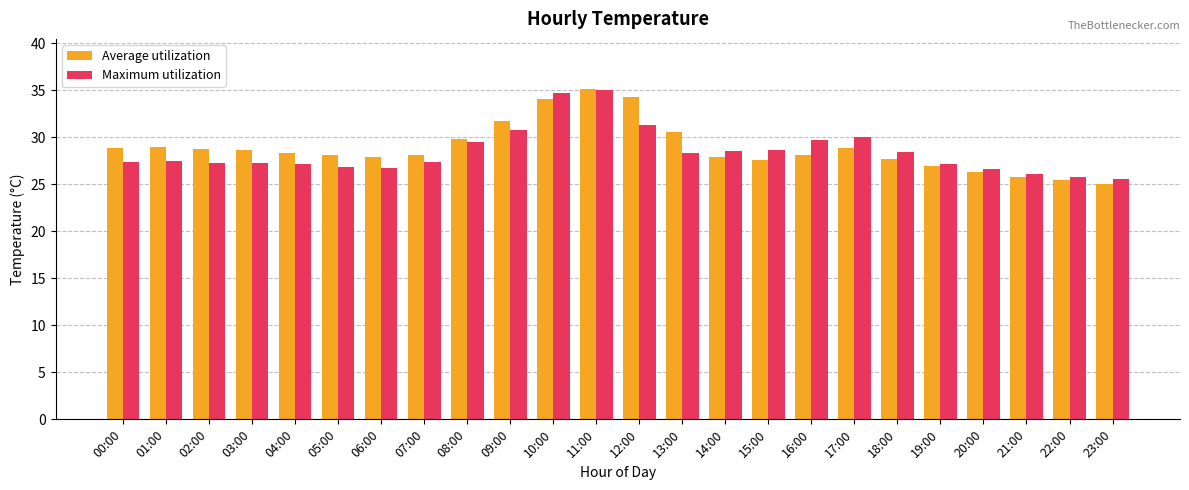

The Maximum utilization series shows 6.5 at 04:00. True or false?

False